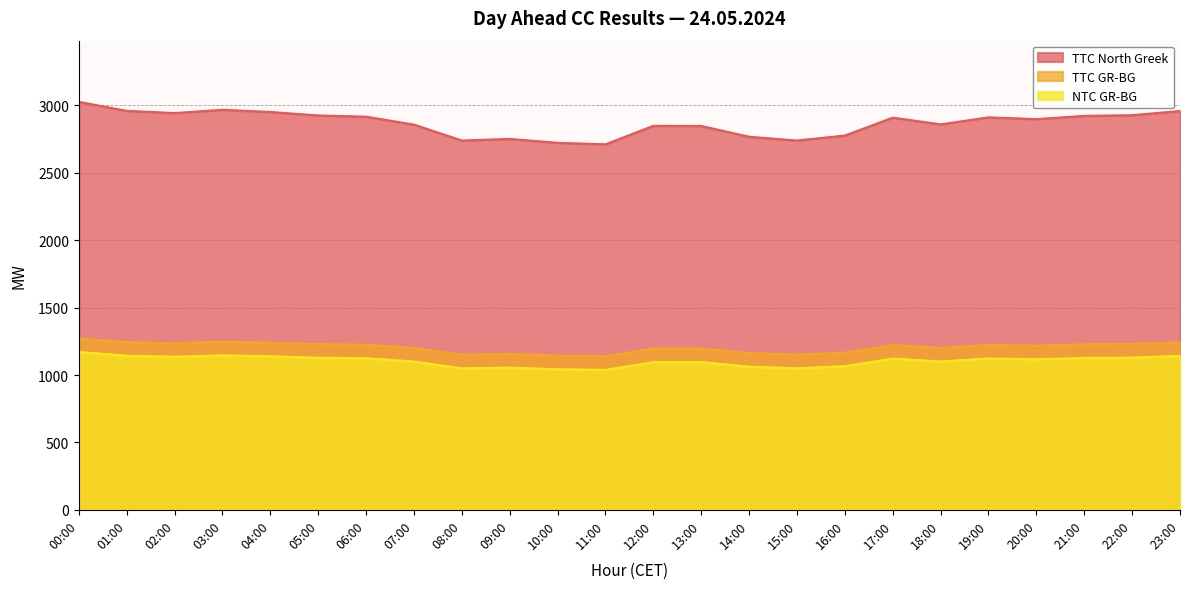

Reading left to right, extract all data points from this chart.

TTC North Greek: 3027	2960	2944	2968	2952	2926	2917	2858	2740	2752	2723	2712	2849	2848	2768	2740	2777	2910	2860	2912	2899	2923	2928	2959
TTC GR-BG: 1271	1243	1236	1247	1240	1229	1225	1200	1151	1156	1144	1139	1197	1196	1163	1151	1166	1222	1201	1223	1218	1228	1230	1243
NTC GR-BG: 1171	1143	1136	1146	1139	1128	1125	1100	1050	1055	1043	1038	1096	1096	1062	1050	1066	1122	1101	1123	1117	1127	1129	1142